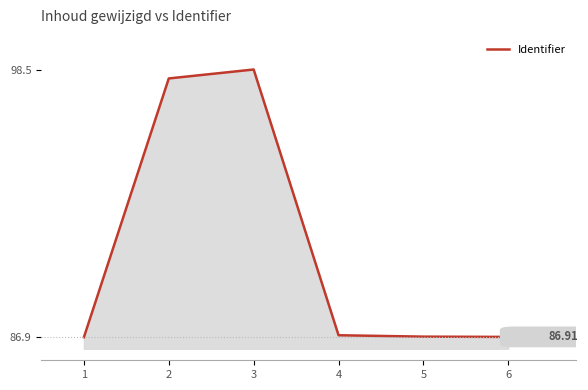

What is the ratio of the value at 3 to the value at 6?

1.1